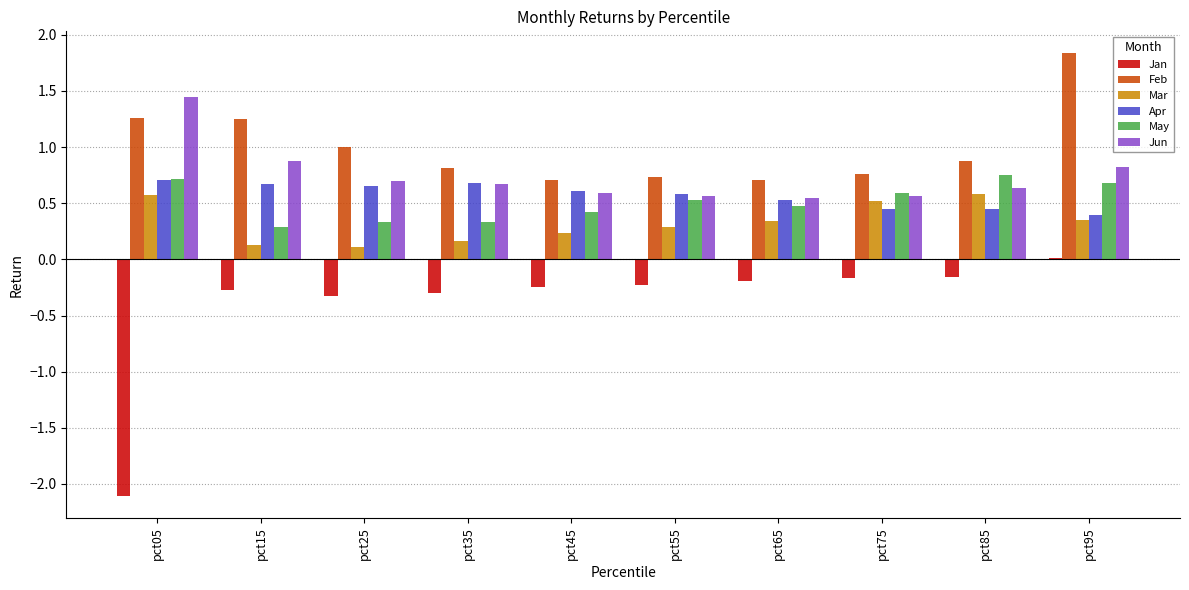

Which category has the lowest value in the Jan series?

pct05